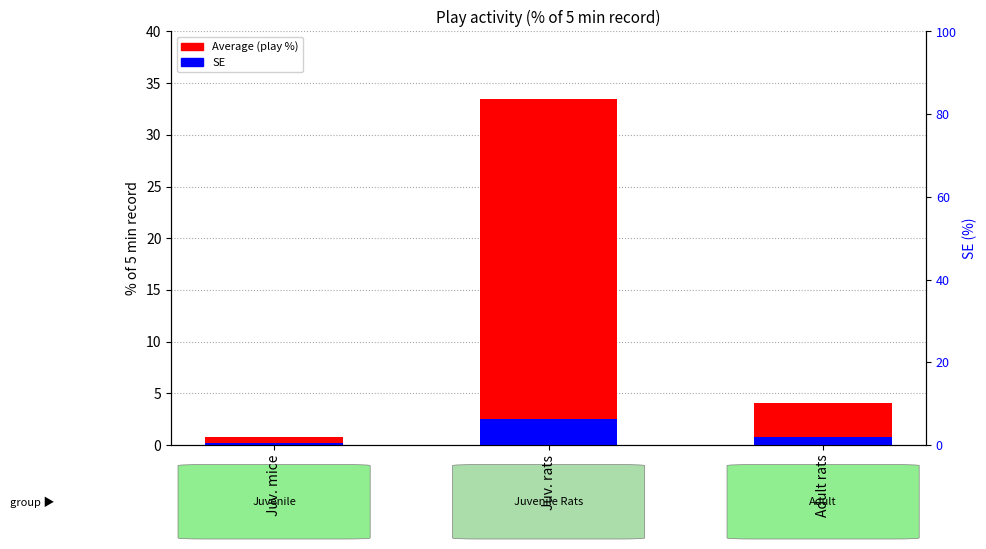

Rank the categories by SE value from lowest to highest.

Juv. mice, Adult rats, Juv. rats